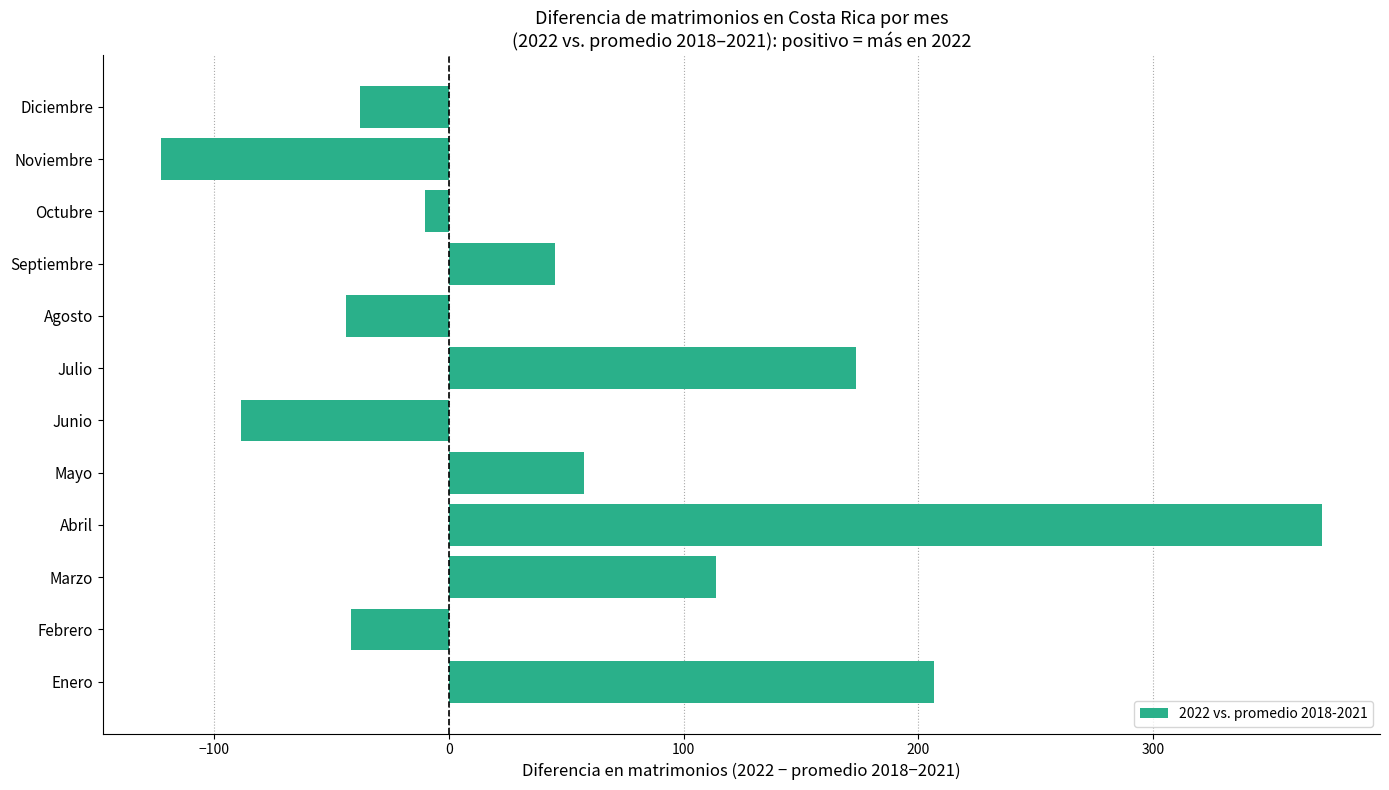

What is the smallest value displayed?

-122.6